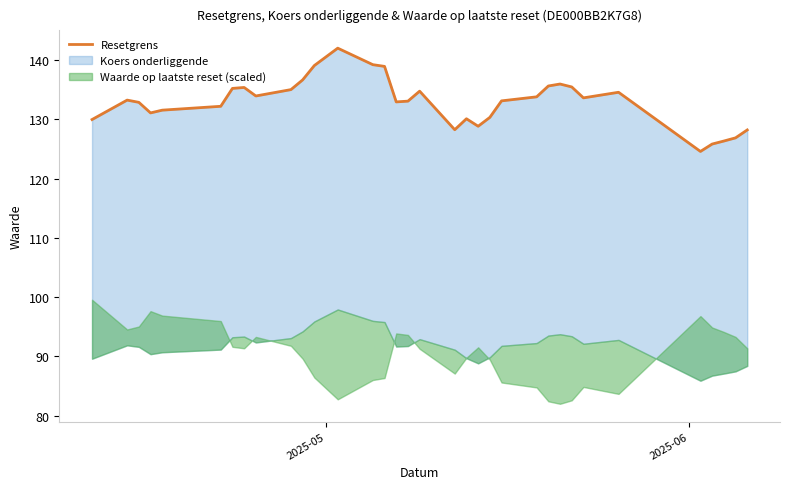

What is the difference between the second highest and second lowest values?

13.4